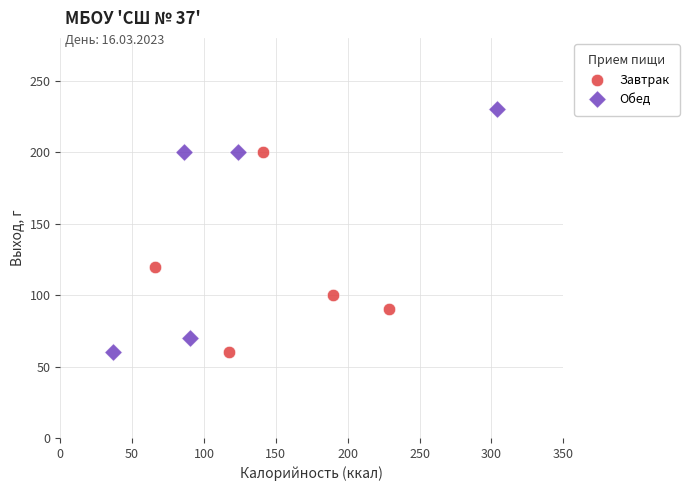

Which series reaches the maximum Y coordinate?

Обед